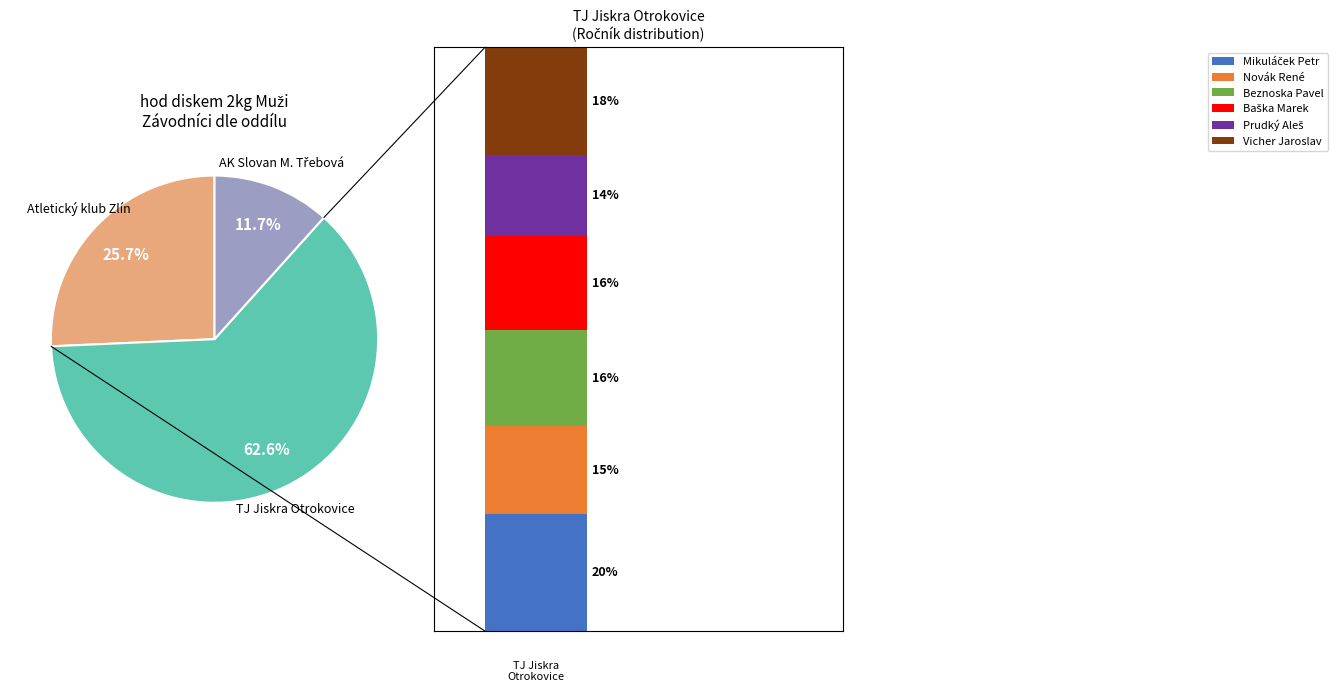

To the nearest percent, what percentage of the pie is Prudký Aleš?

9%